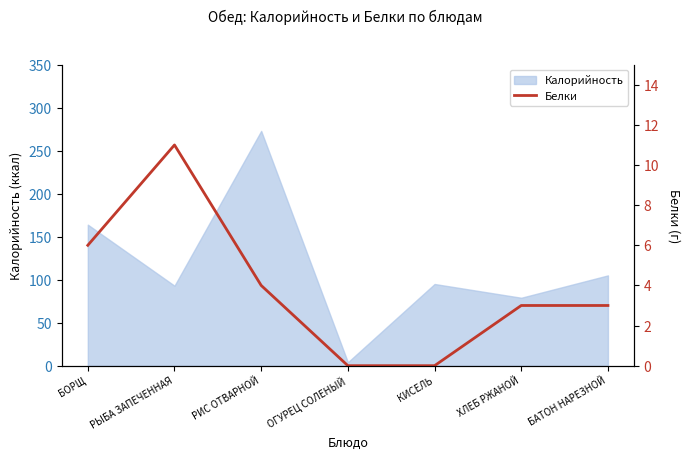

The value at ОГУРЕЦ СОЛЕНЫЙ is 0. True or false?

True